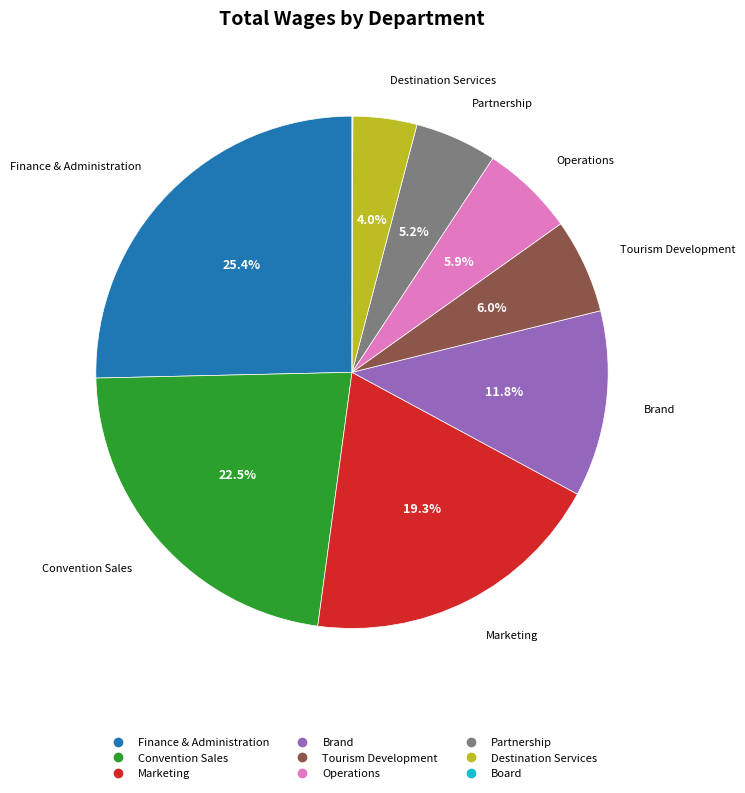

Between Finance & Administration and Convention Sales, which is larger?

Finance & Administration